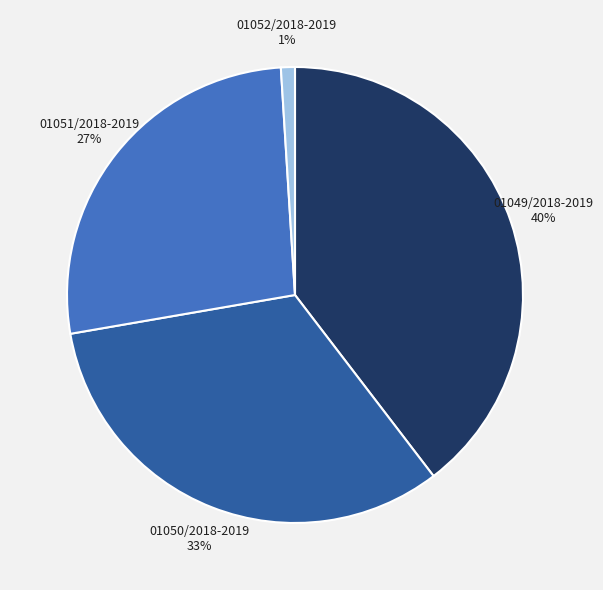

Rank the categories by value from highest to lowest.

01049/2018-2019, 01050/2018-2019, 01051/2018-2019, 01052/2018-2019